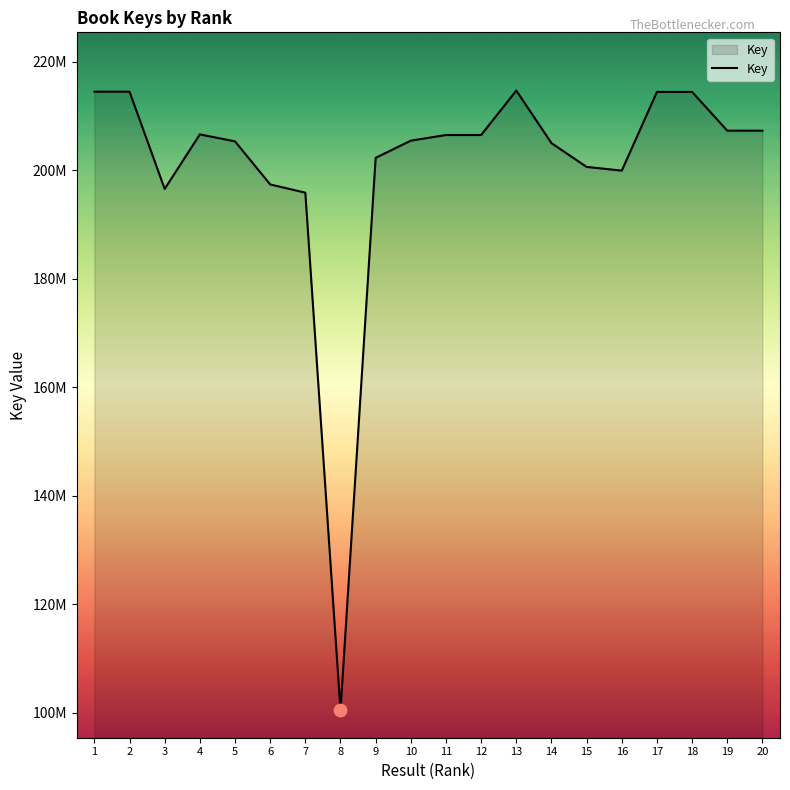

Approximately how many times larger is the value at 14 compared to 13?

1.0